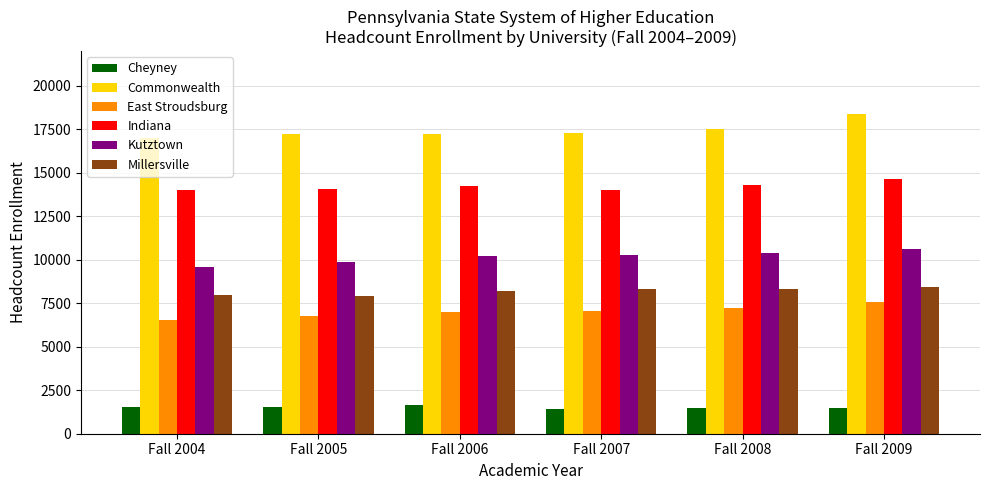

What is the average value of the East Stroudsburg series?

7037